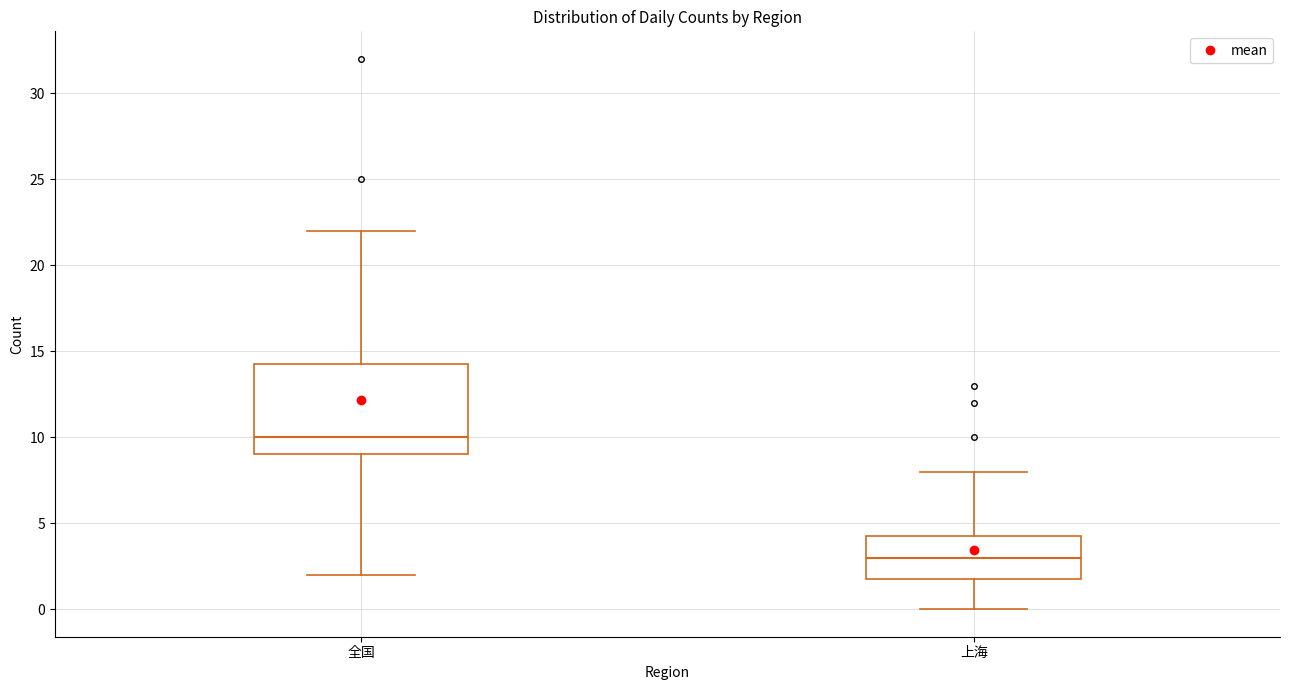

Where is the upper edge of the box for 上海 on the y-axis? The values are not printed on the chart, so give them approximately, as read against the axis.

4.5